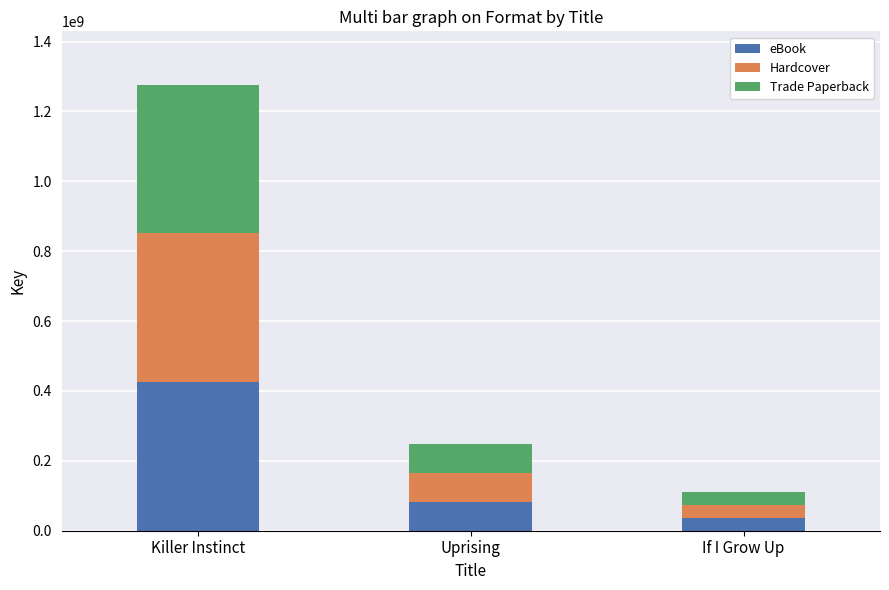

At which category is the sum across all series the highest?

Killer Instinct